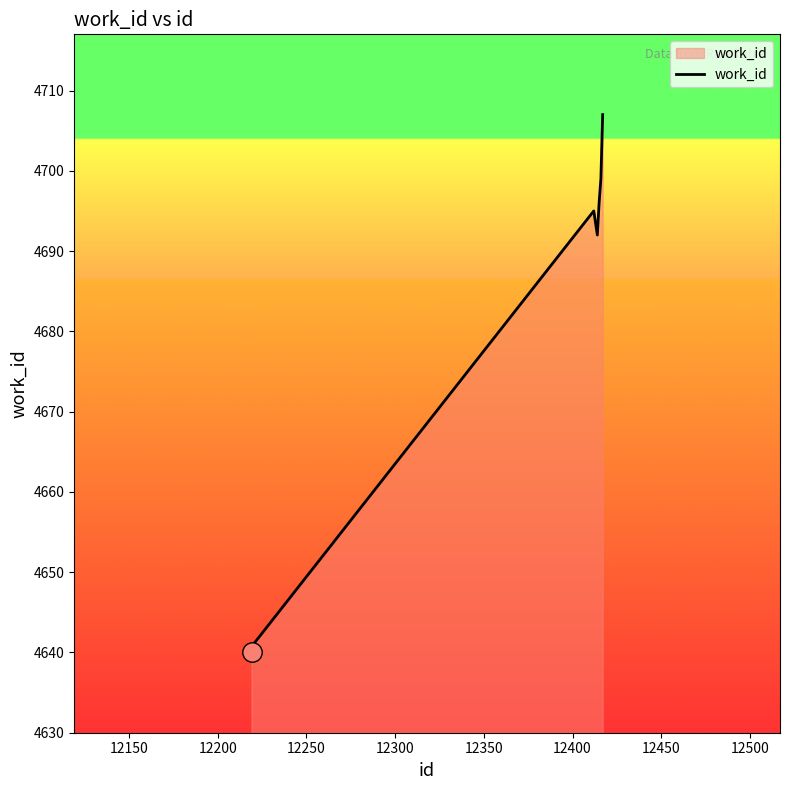

How many distinct data groups are displayed?

1